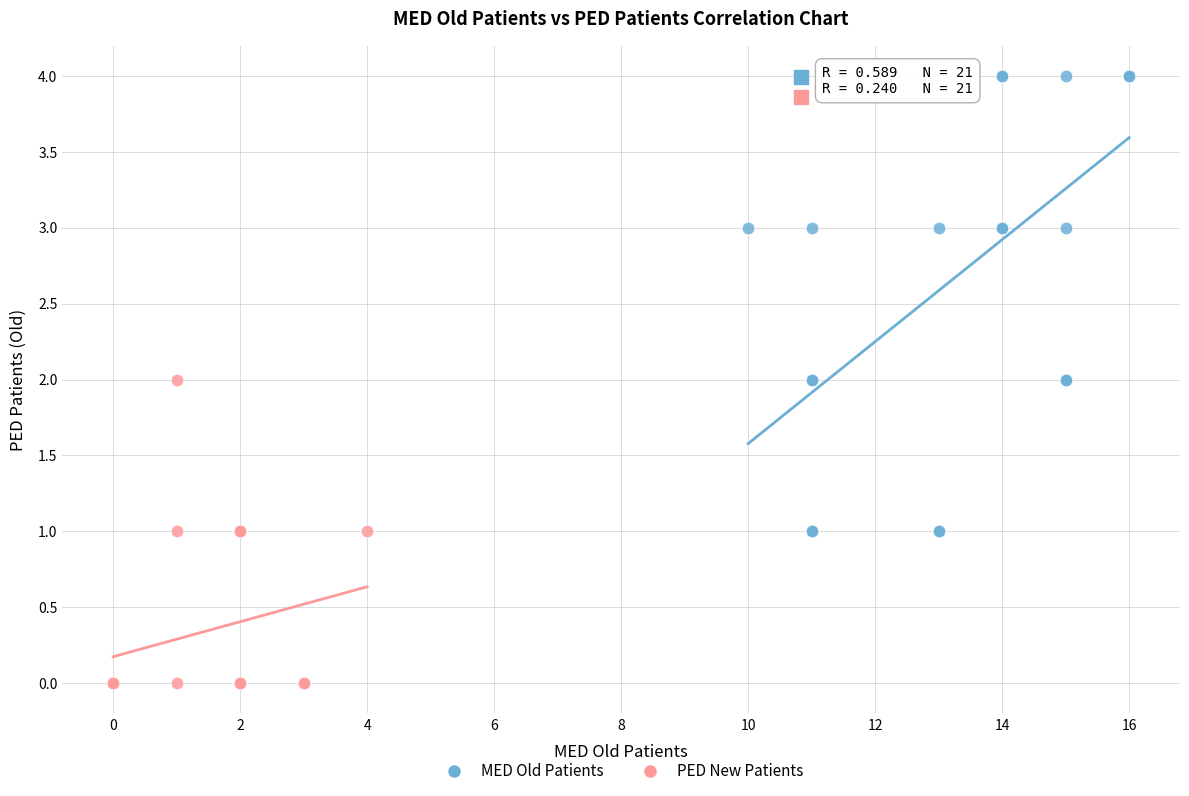

Which series contains the lowest Y value?

PED New Patients